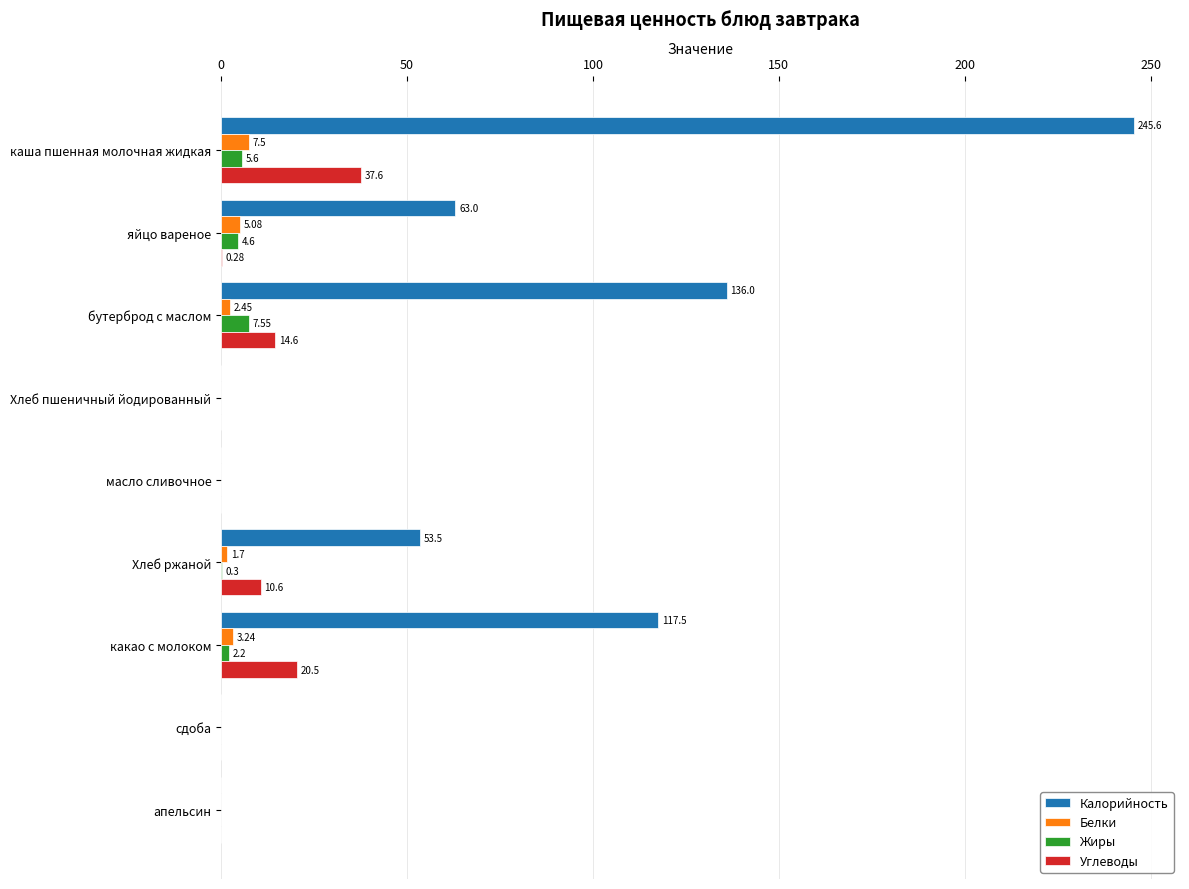

What are all the series names shown in the legend?

Калорийность, Белки, Жиры, Углеводы